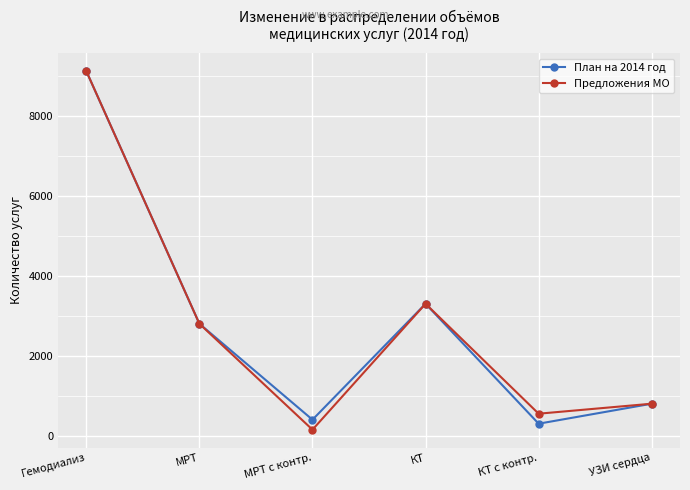

At which label is Предложения МО closest to 4635?

КТ